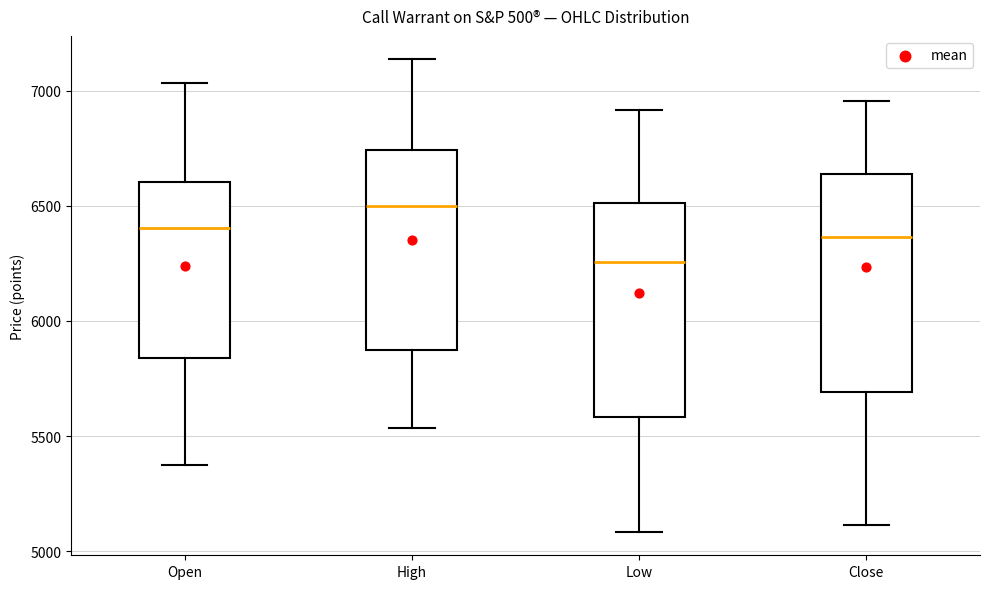

Where does the lower whisker of the box for Low end on the y-axis? The values are not printed on the chart, so give them approximately, as read against the axis.

5100